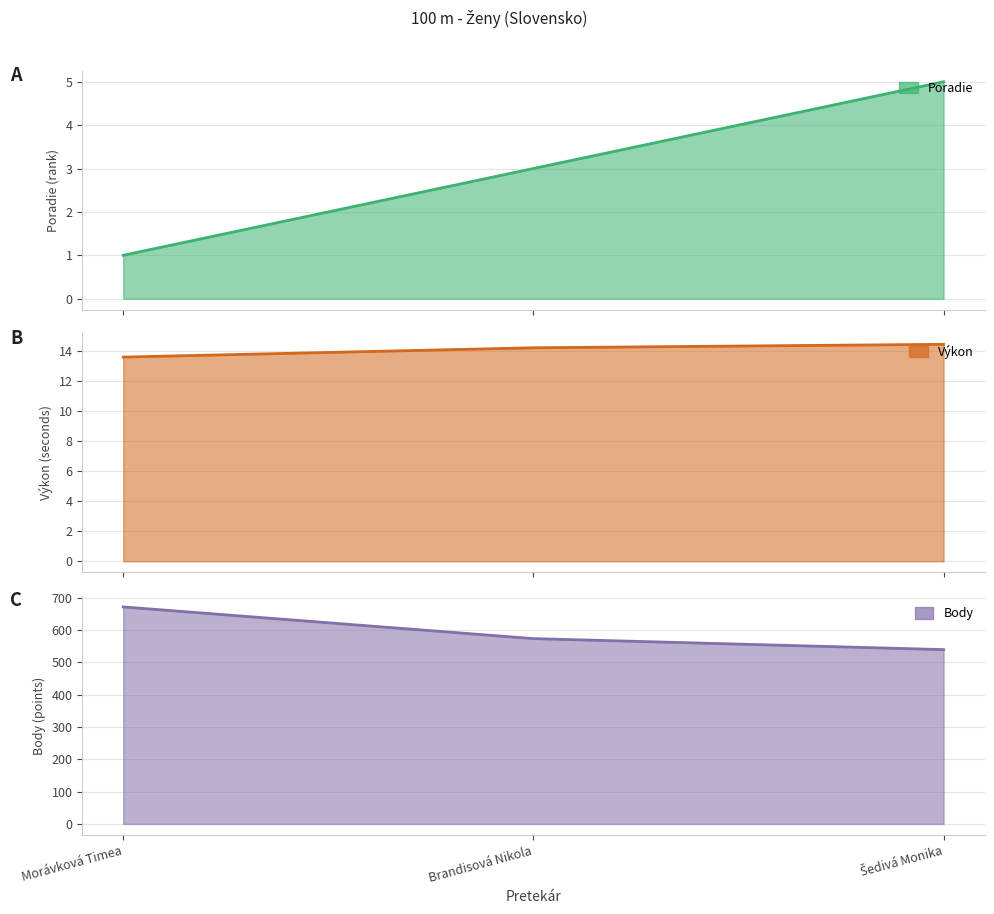

What is the label of the 2nd point from the right?

Brandisová Nikola